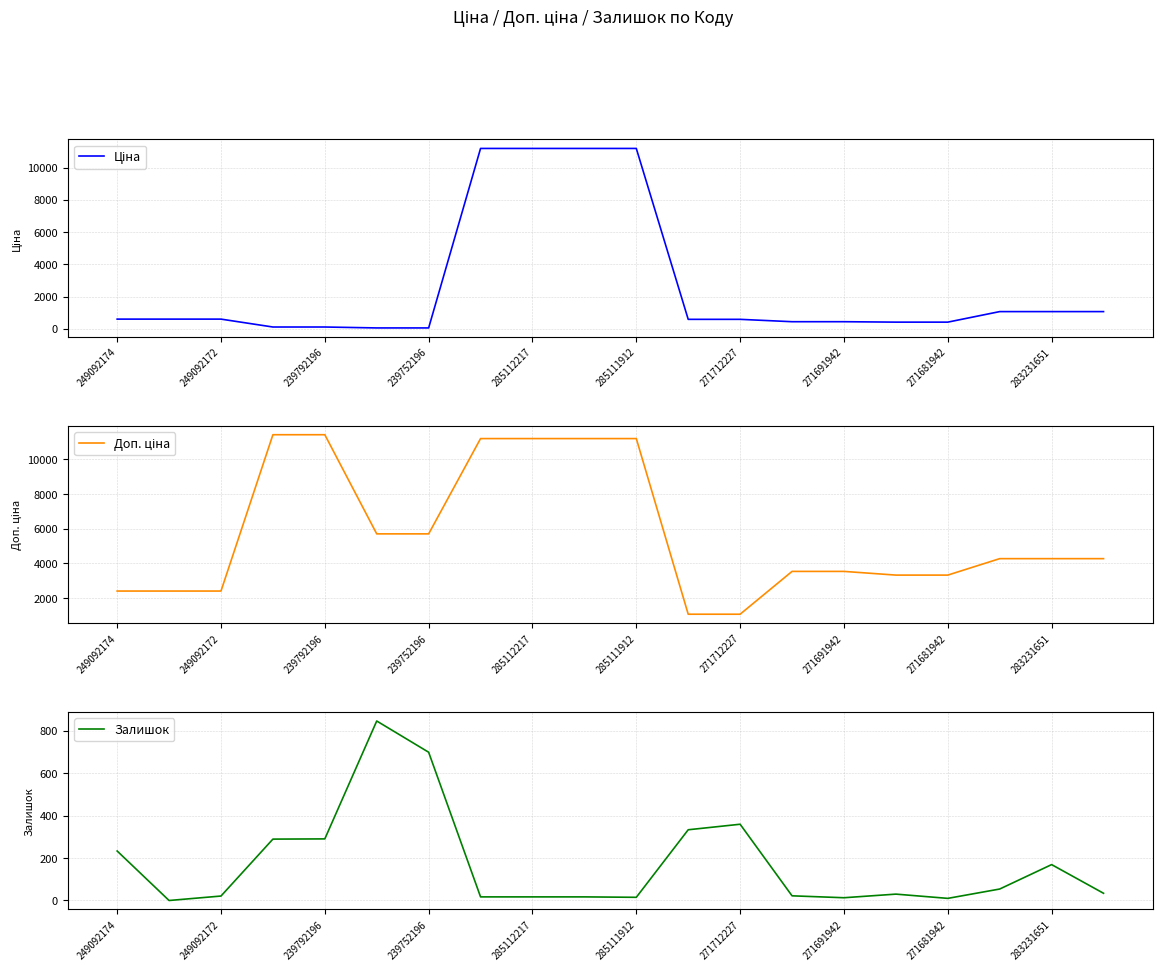

What value does the Доп. ціна series have at 13?

3545.0